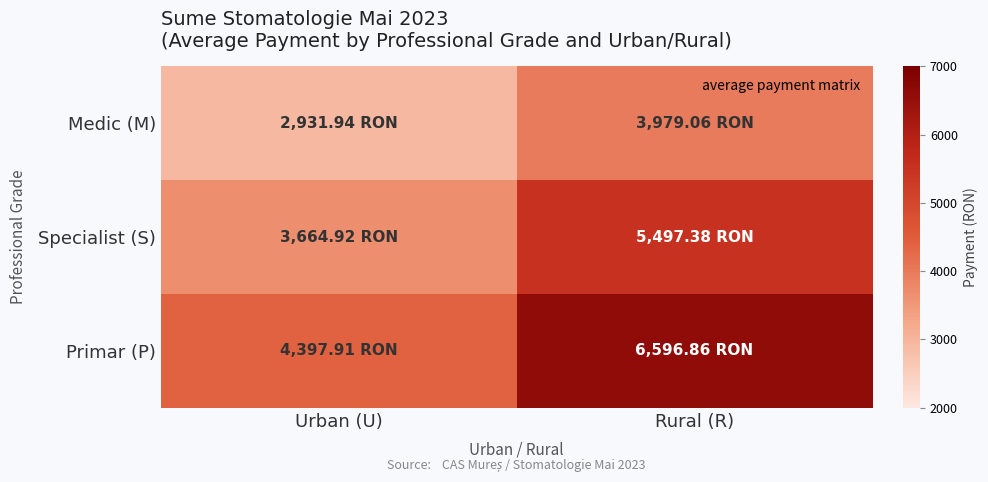

How many distinct data groups are displayed?

3